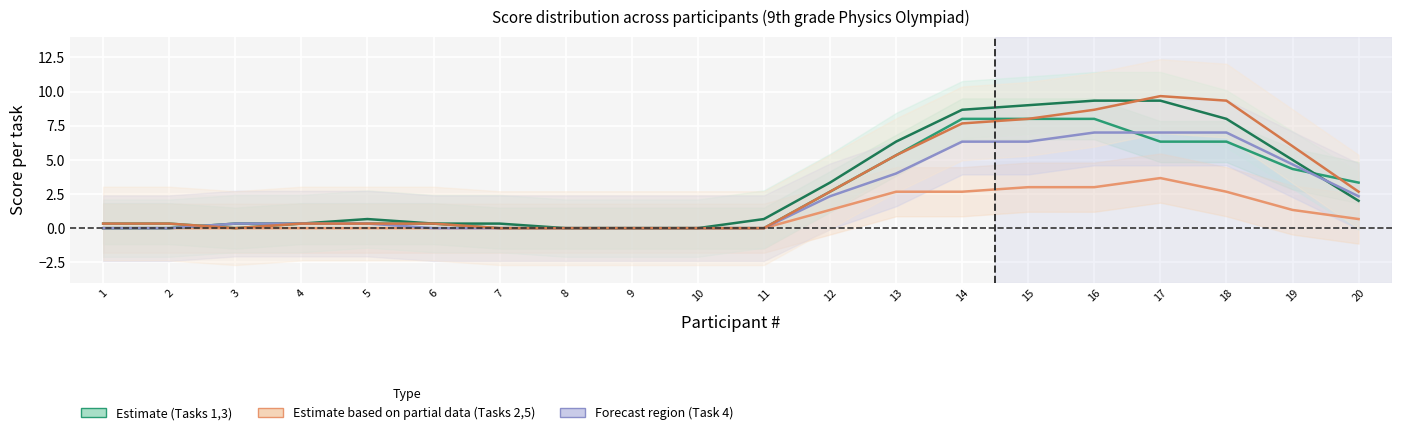

True or false: Task 4 and Task 2 intersect in this chart.

False